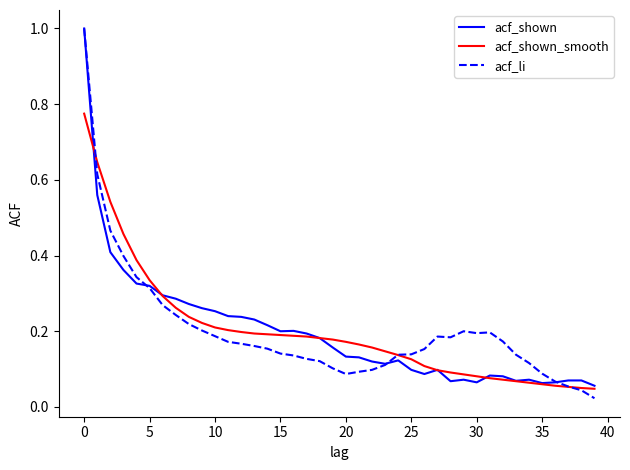

What is the greatest value displayed?

1.0